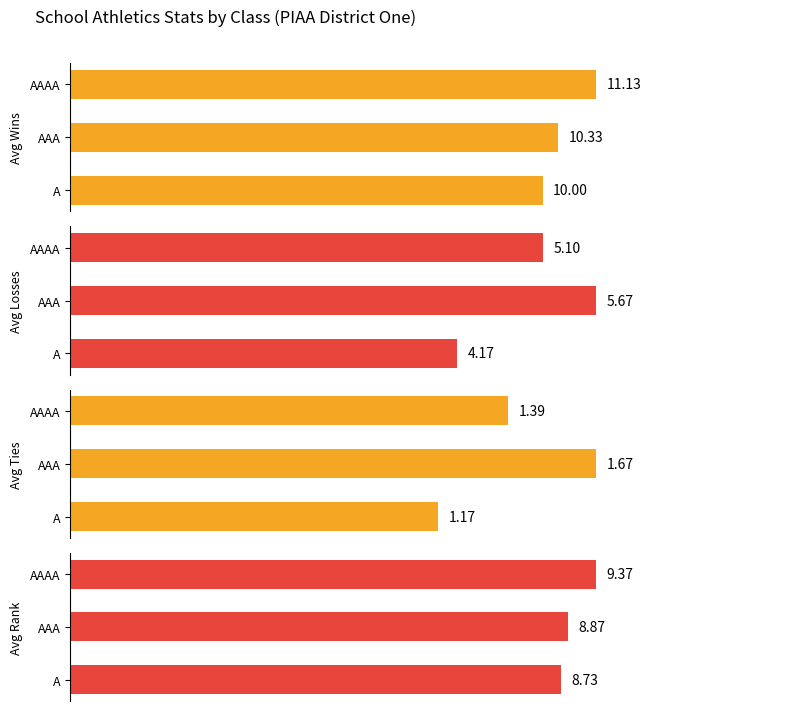

Which series has the largest total across all categories?

Avg Wins